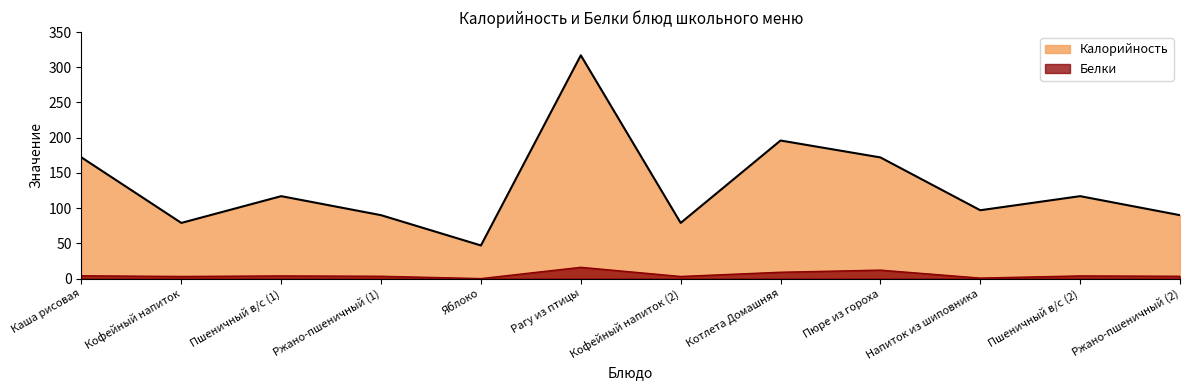

At which category does Калорийность reach its first local peak?

Пшеничный в/с (1)